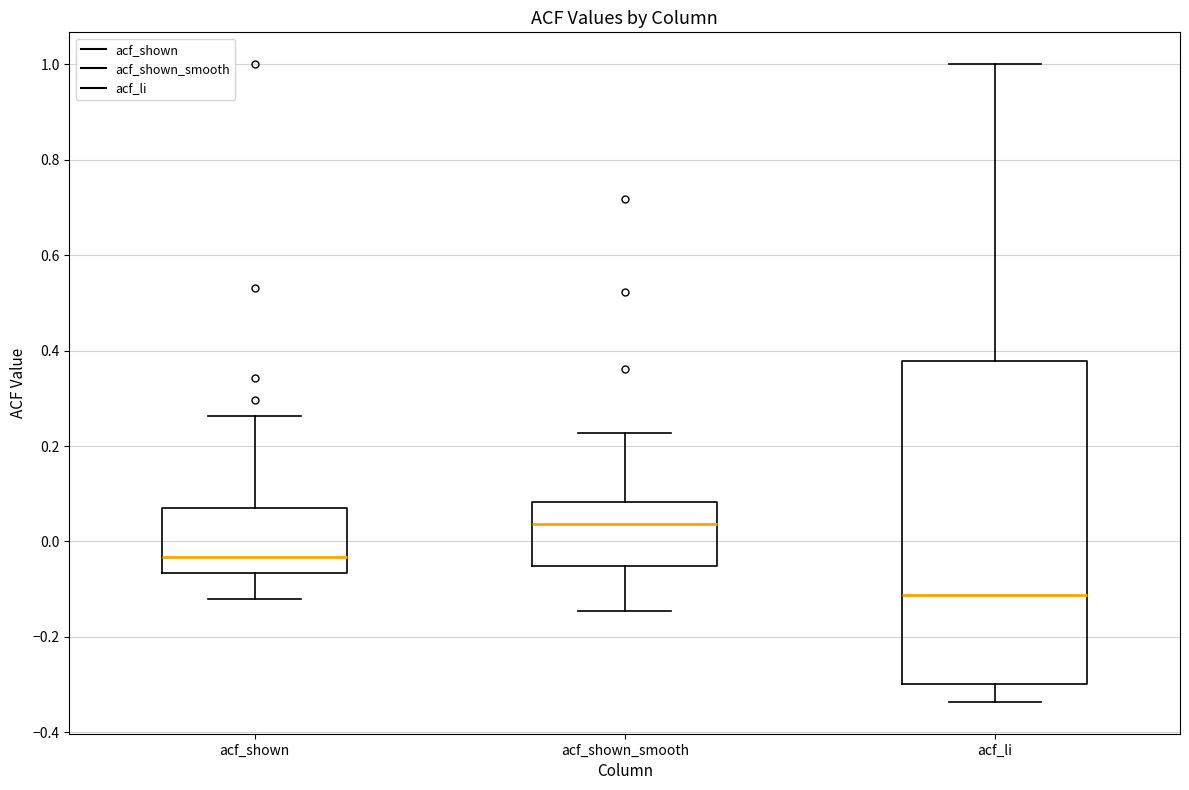

Which box's median line is the lowest?

acf_li